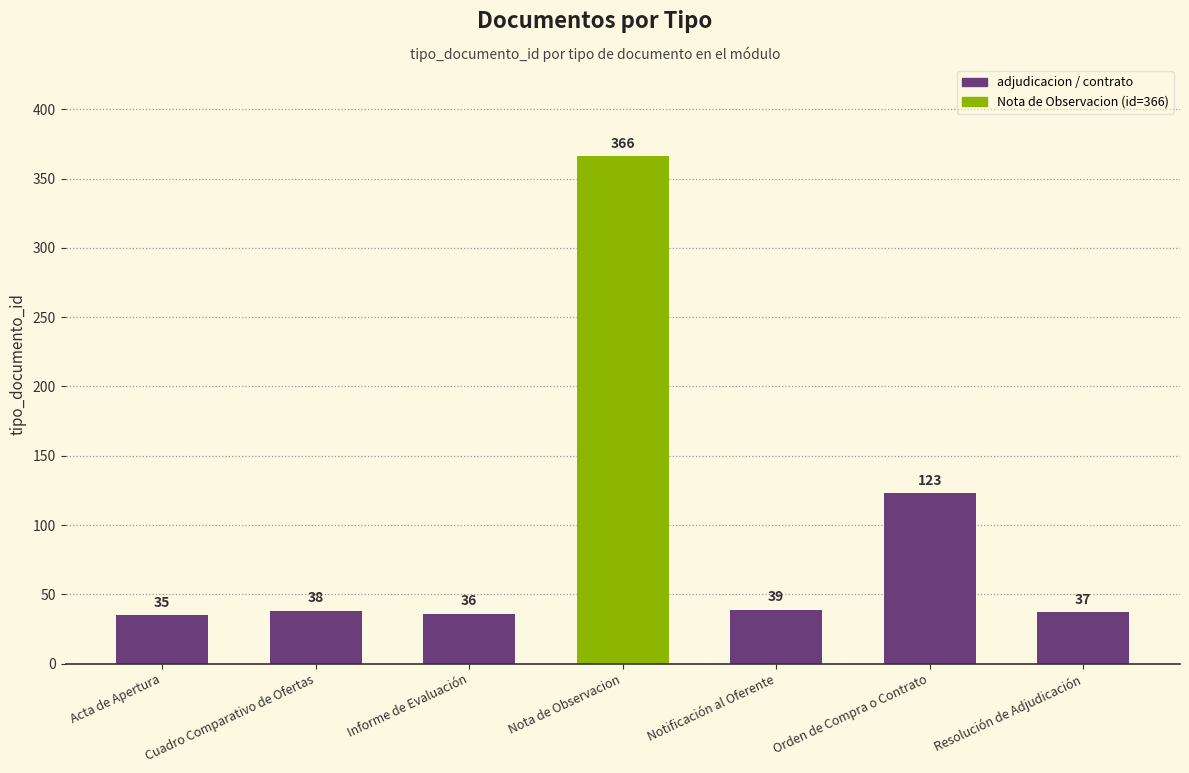

What value does the data have at Orden de Compra o Contrato, to the nearest 5?

125